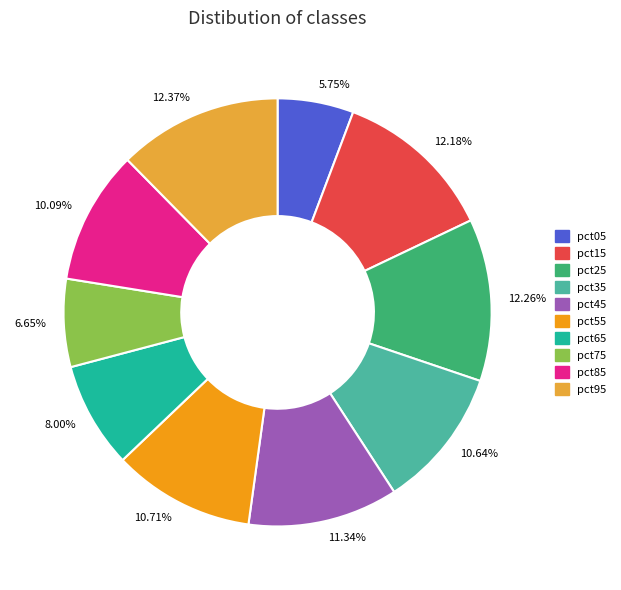

Which has a higher value, 10.71% or 6.65%?

10.71%